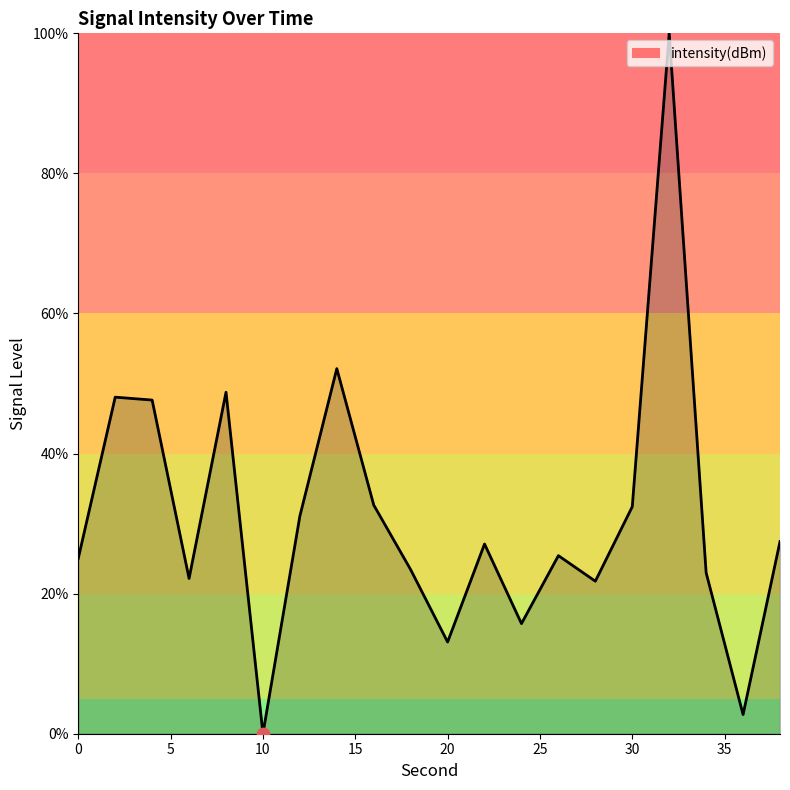

What is the difference between the maximum and minimum values?

100.0